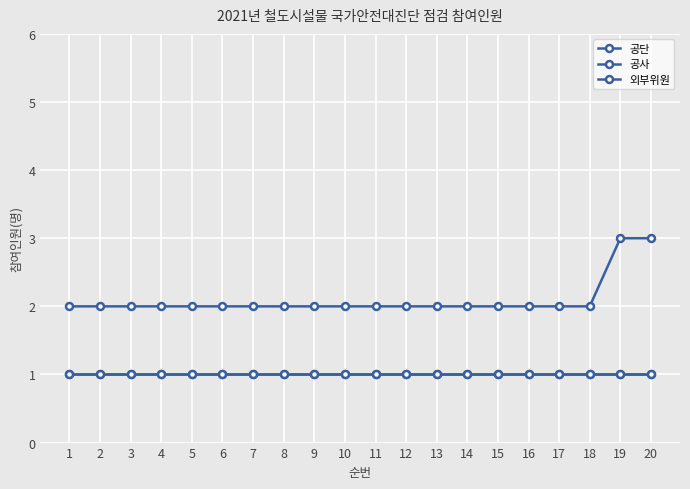

How many lines are shown in the chart?

3